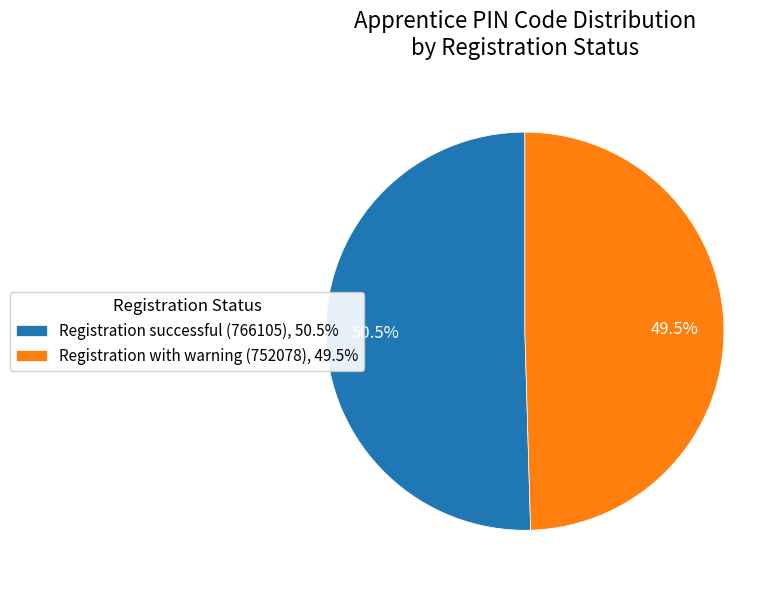

Does Registration successful (766105), 50.5% represent more than half of the total?

Yes